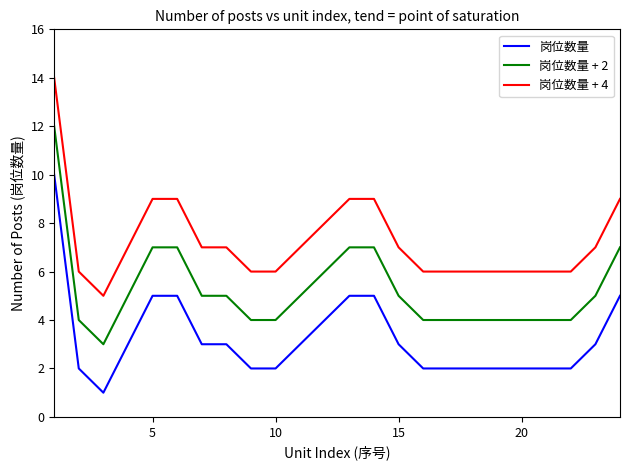

Rank the series by their maximum value, from highest to lowest.

岗位数量 + 4, 岗位数量 + 2, 岗位数量